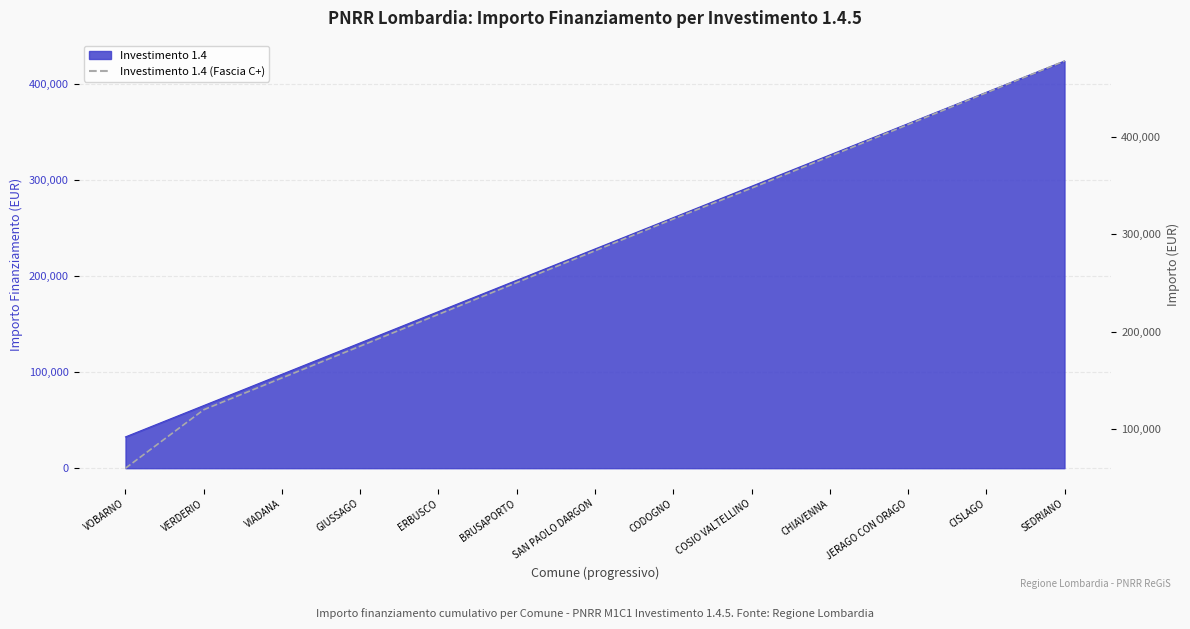

List the labels in order of value, smallest first.

VOBARNO, VERDERIO, VIADANA, GIUSSAGO, ERBUSCO, BRUSAPORTO, SAN PAOLO DARGON, CODOGNO, COSIO VALTELLINO, CHIAVENNA, JERAGO CON ORAGO, CISLAGO, SEDRIANO